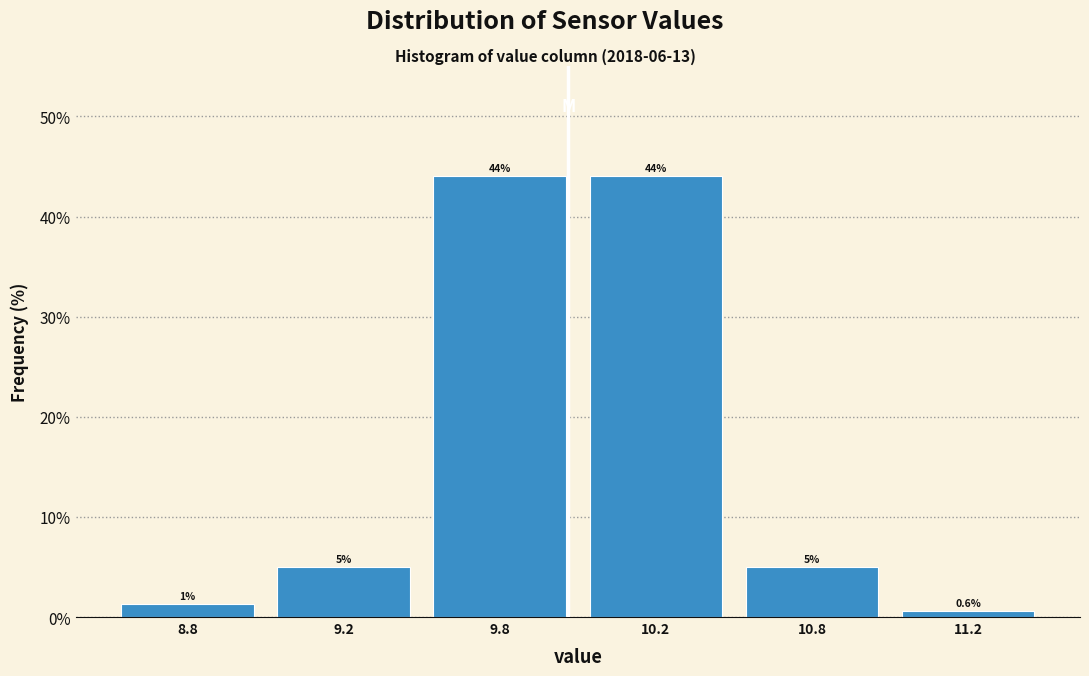

The chart shows a value of 44.0 at 10.2. True or false?

True